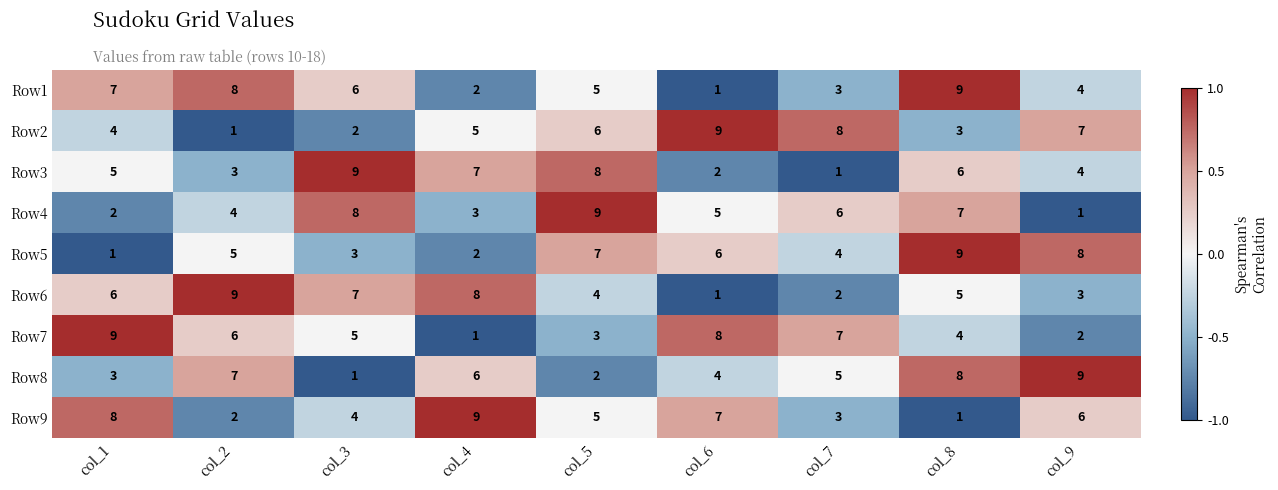

Rank the categories by Row4 value from highest to lowest.

col_5, col_3, col_8, col_7, col_6, col_2, col_4, col_1, col_9